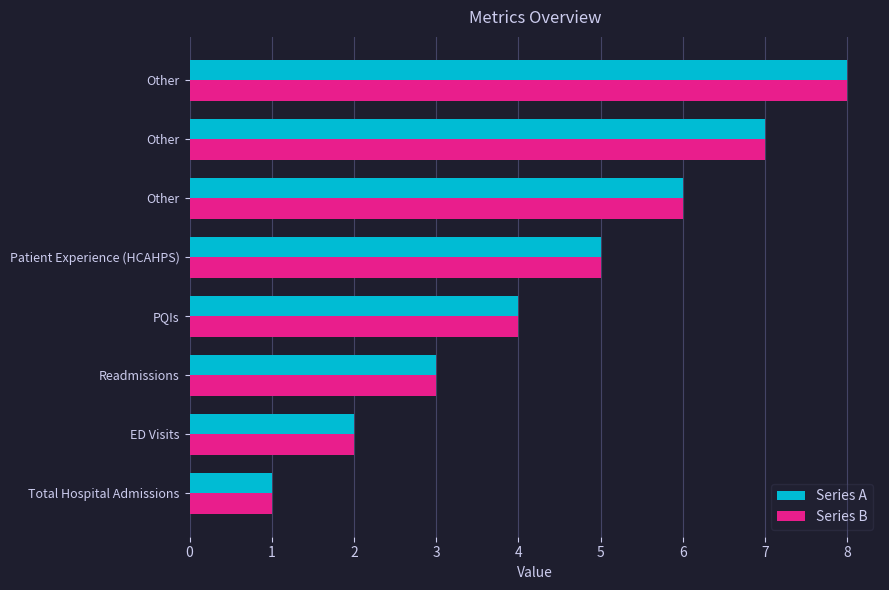

Count the number of categories in the chart.

8